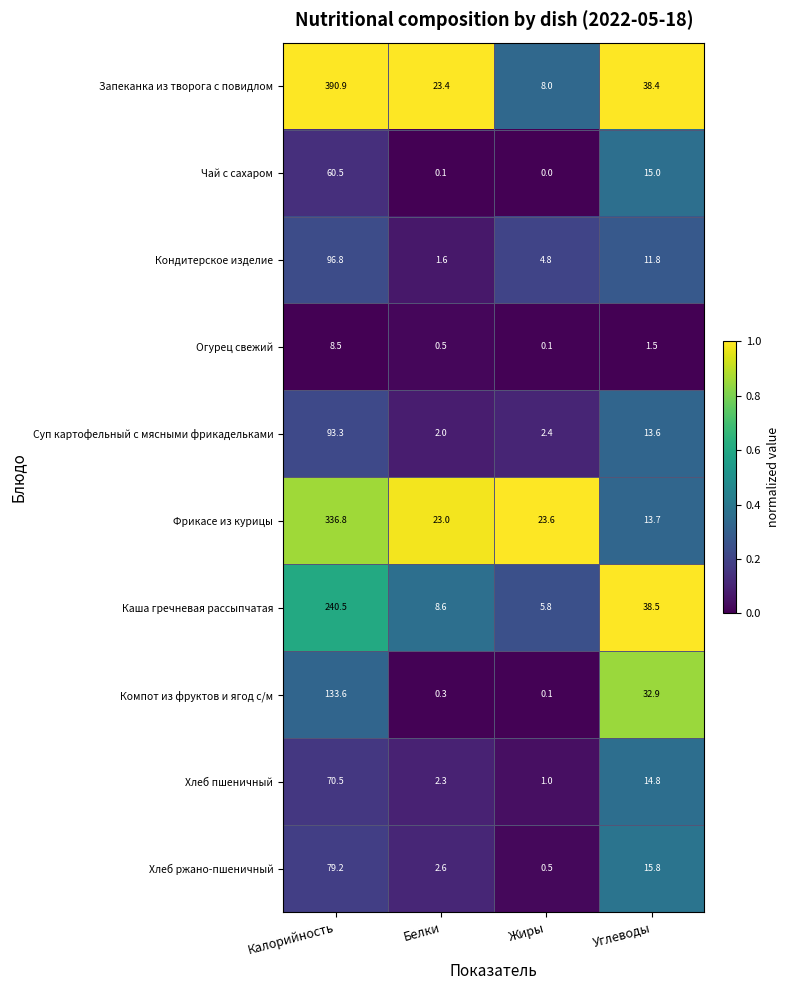

What is the maximum value shown in the chart?

390.9